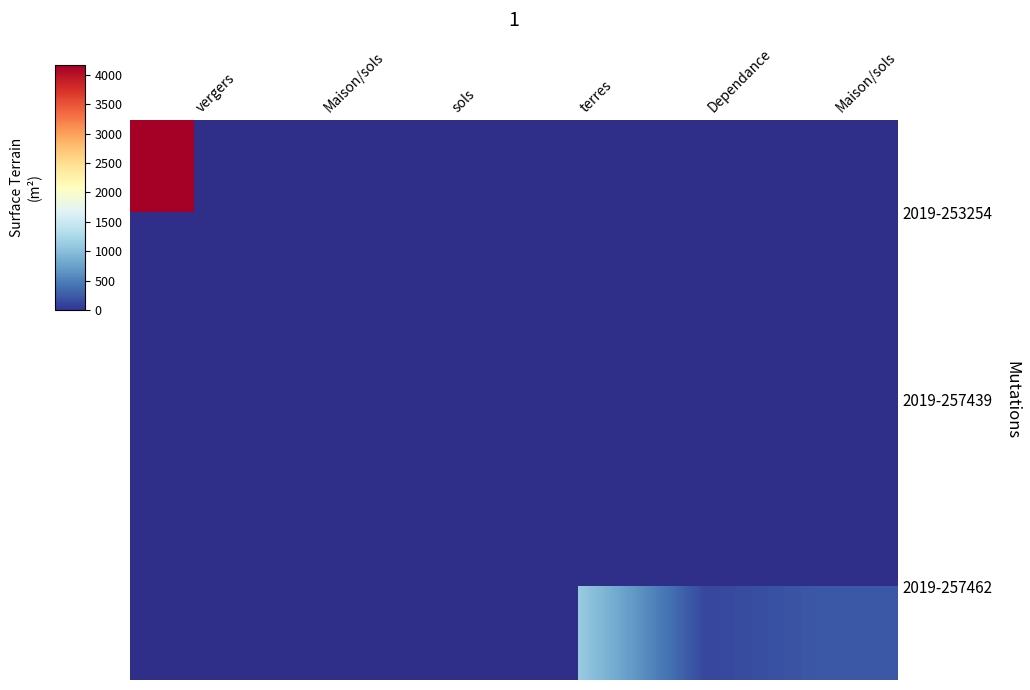

Is it true that 2019-257439 equals 4.7 at sols?

False